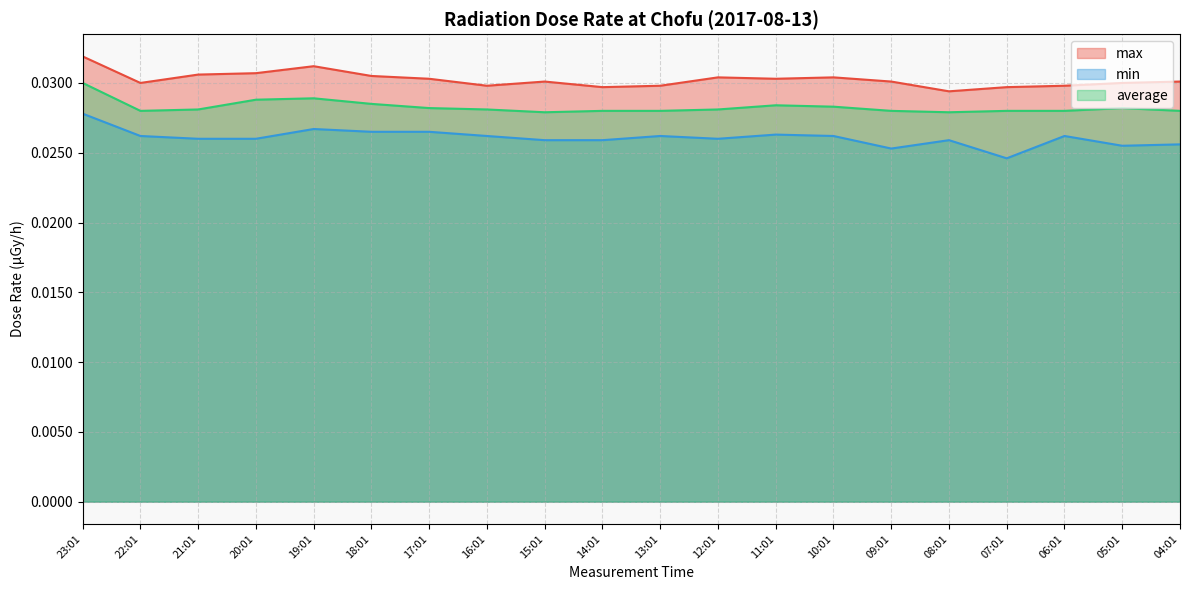

True or false: average and max cross at least once.

False